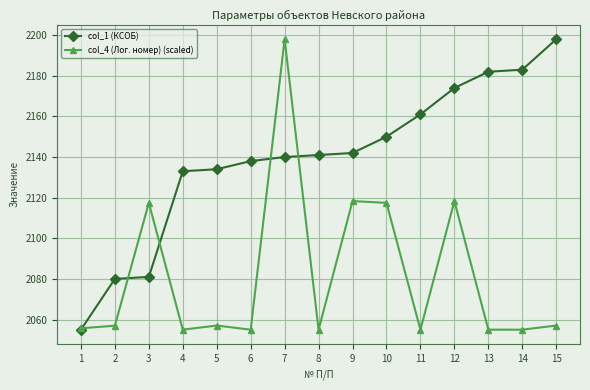

How many categories are shown in the chart?

15